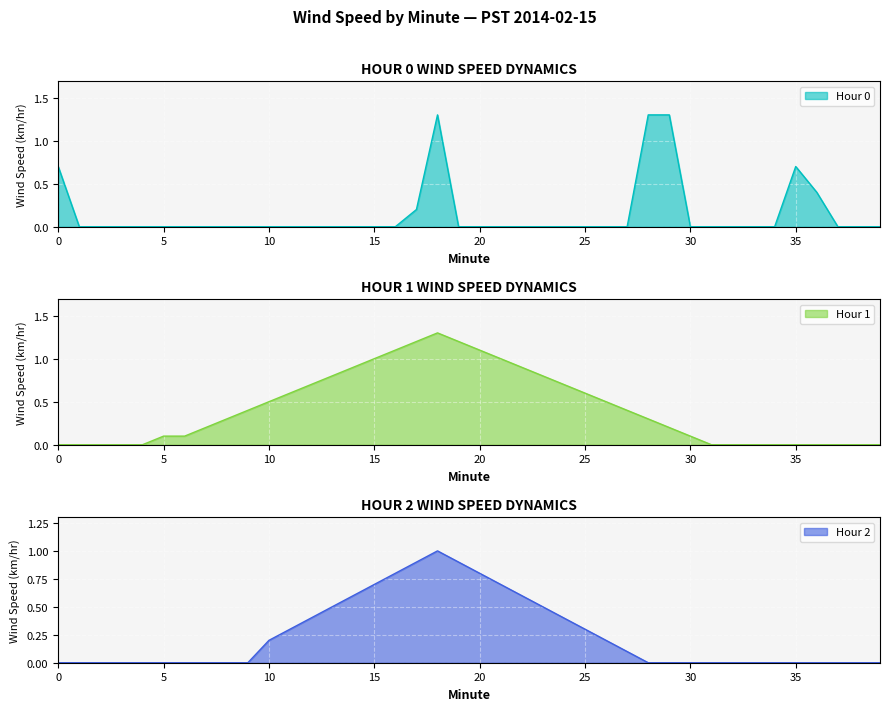

How many values in Hour 0 are above zero?

7